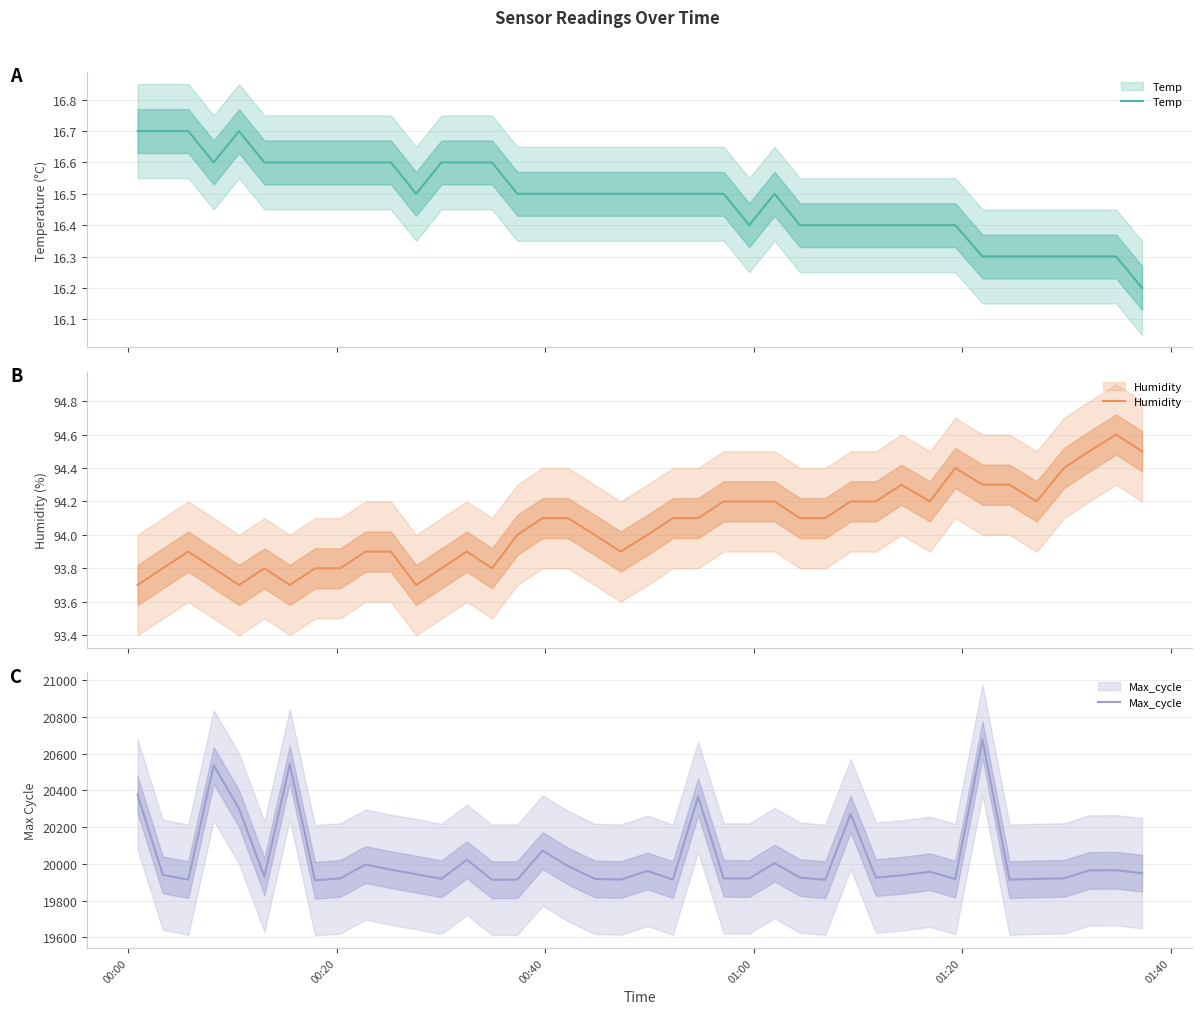

True or false: Humidity and Temp cross at least once.

False